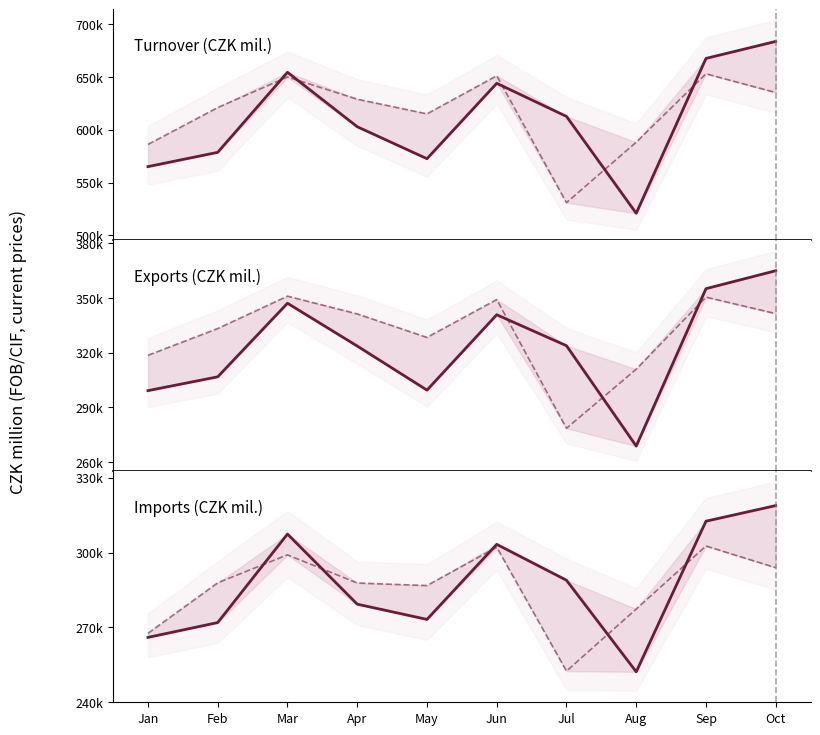

Is the value of Imports 2015 at Jul greater than the value of Exports 2016 at Mar?

No